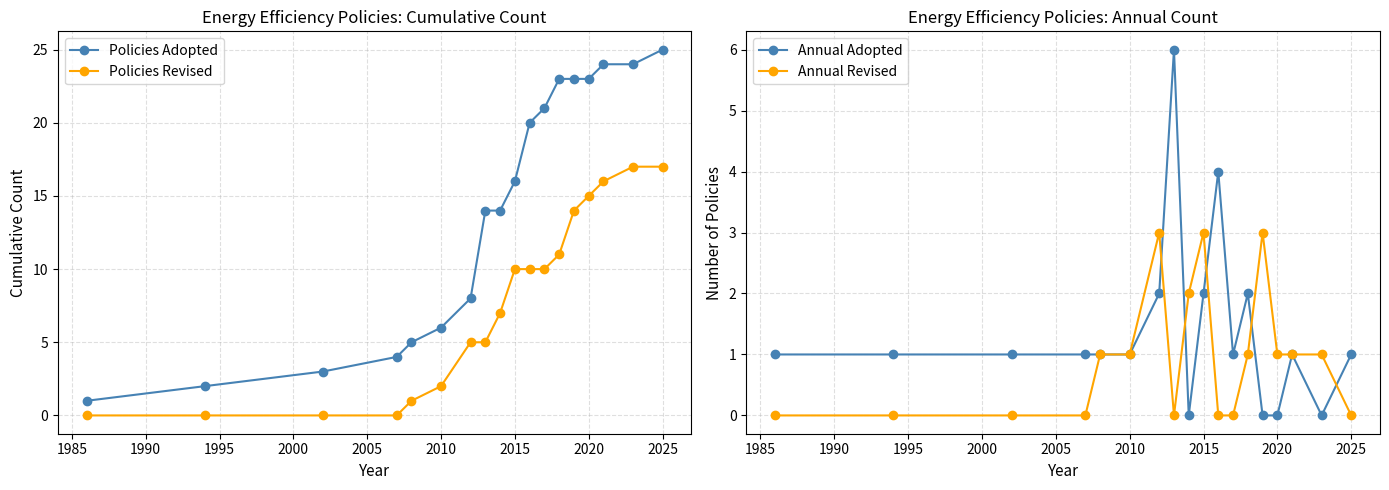

The value of Annual Adopted at 2010 is 4. True or false?

False